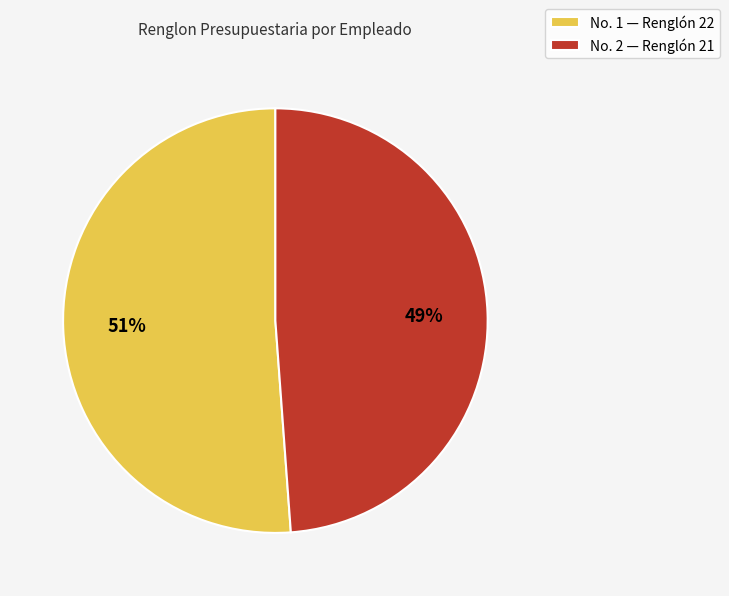

To the nearest percent, what portion does No. 2 — Renglón 21 represent?

49%